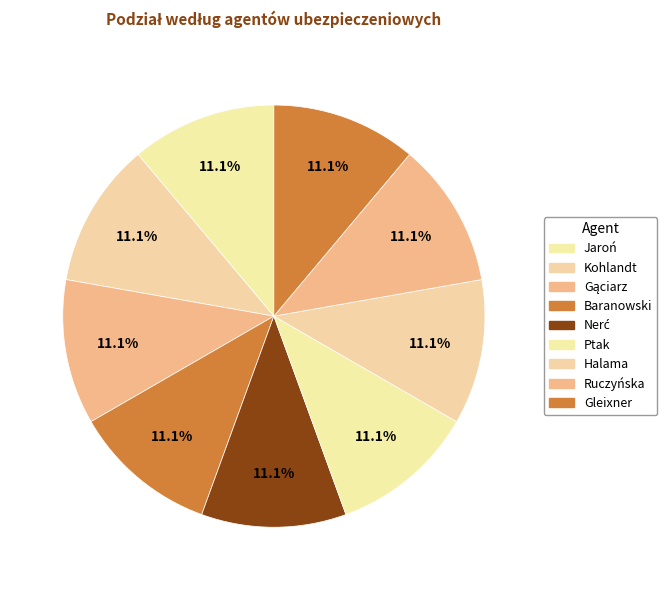

What is the largest slice in the pie chart?

Ptak